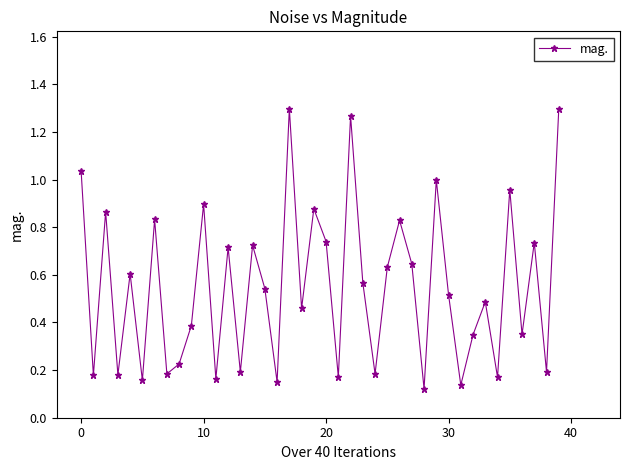

What is the difference between the maximum and minimum values?

1.2